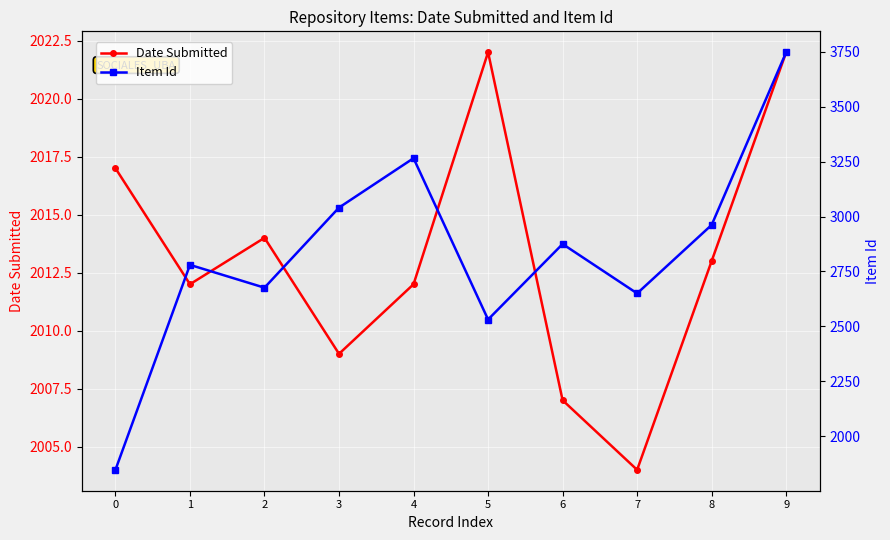

What is the average value of the Item Id series?

2838